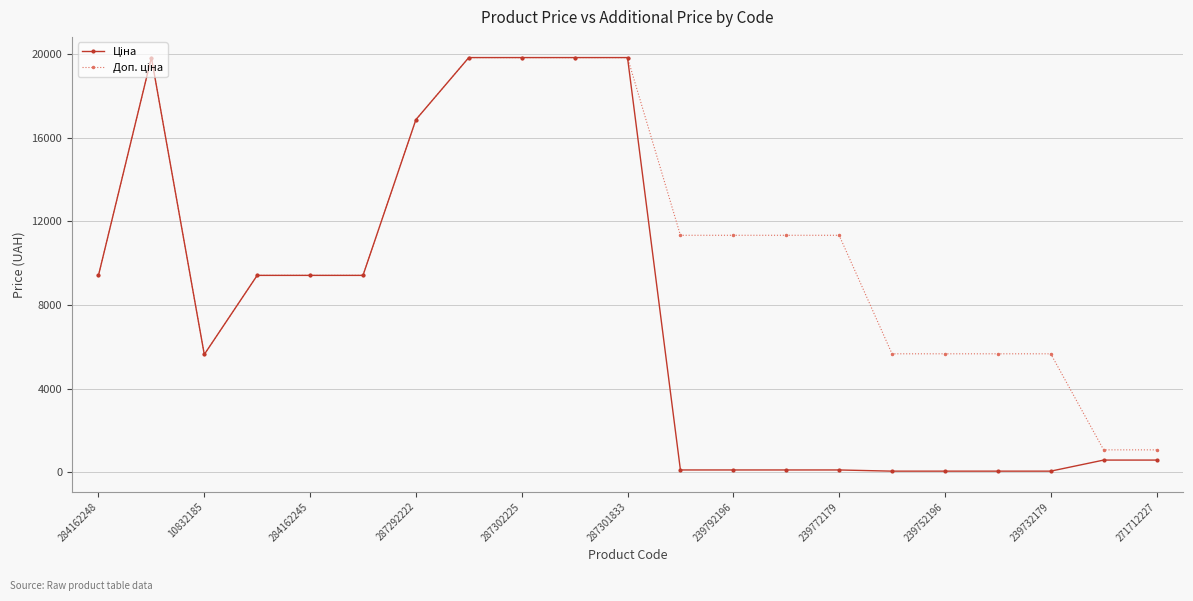

How many distinct data groups are displayed?

2